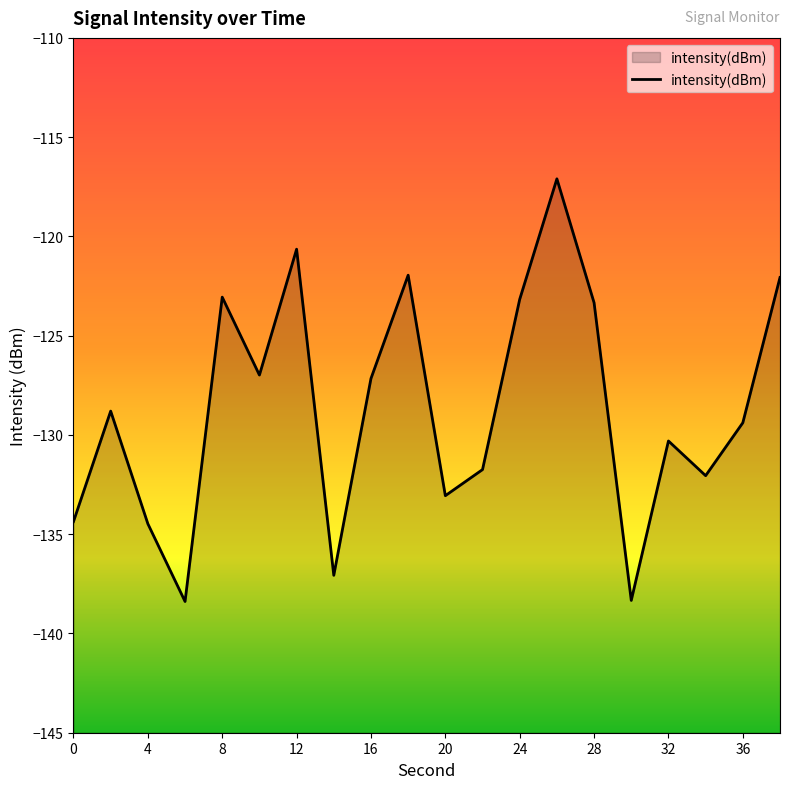

Is it true that the value at 8 is -123.1?

True